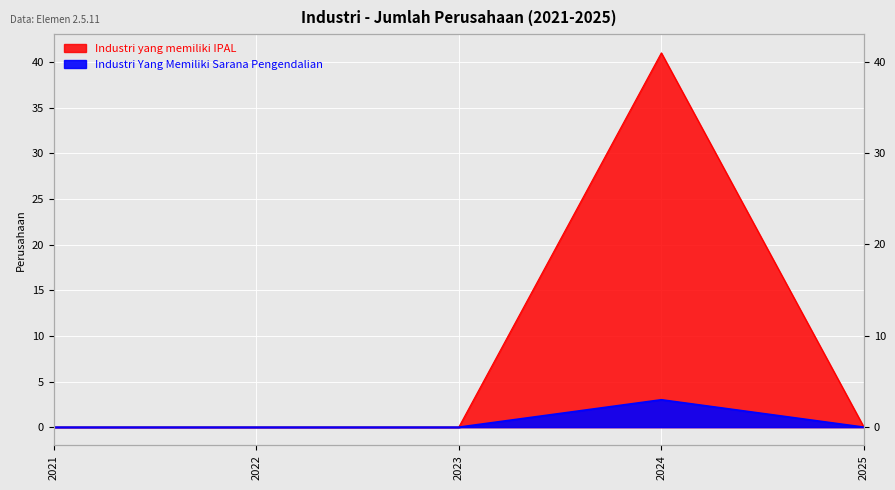

Reading left to right, list all the values displayed in this chart.

Industri yang memiliki IPAL: 2021=0	2022=0	2023=0	2024=41	2025=0
Industri Yang Memiliki Sarana Pengendalian: 2021=0	2022=0	2023=0	2024=3	2025=0